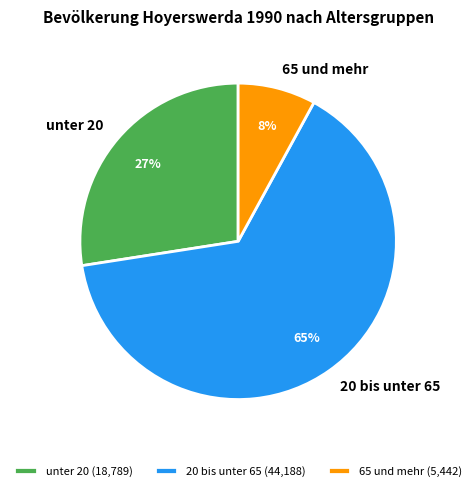

Between 65 und mehr and unter 20, which is larger?

unter 20